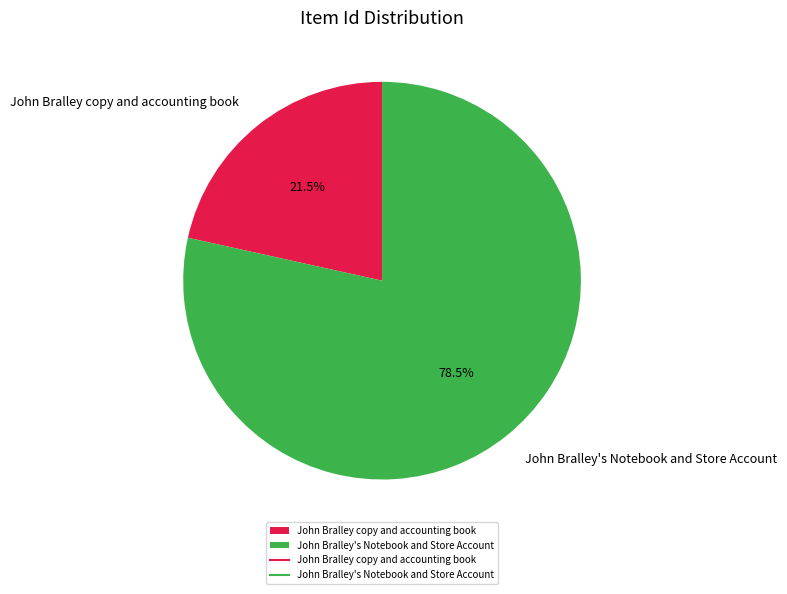

Which has a higher value, John Bralley copy and accounting book or John Bralley's Notebook and Store Account?

John Bralley's Notebook and Store Account